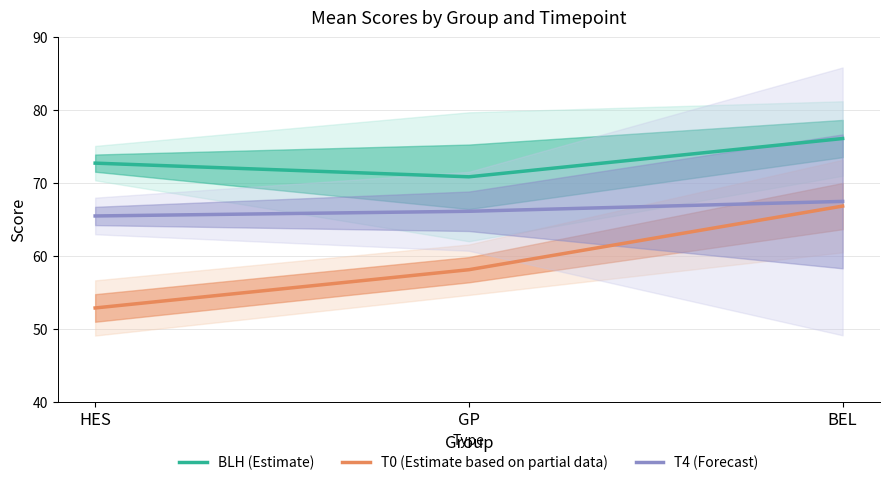

At how many categories does at least one series exceed 53?

3